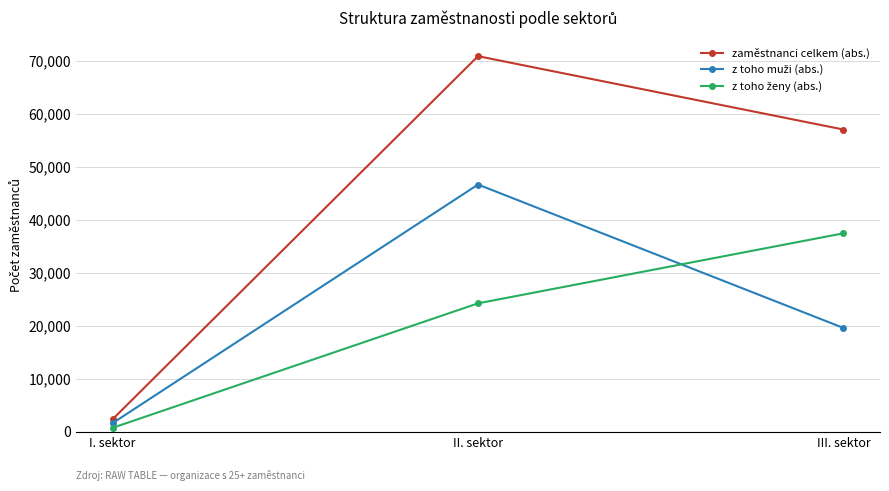

What is the total value across all series at III. sektor?

114050